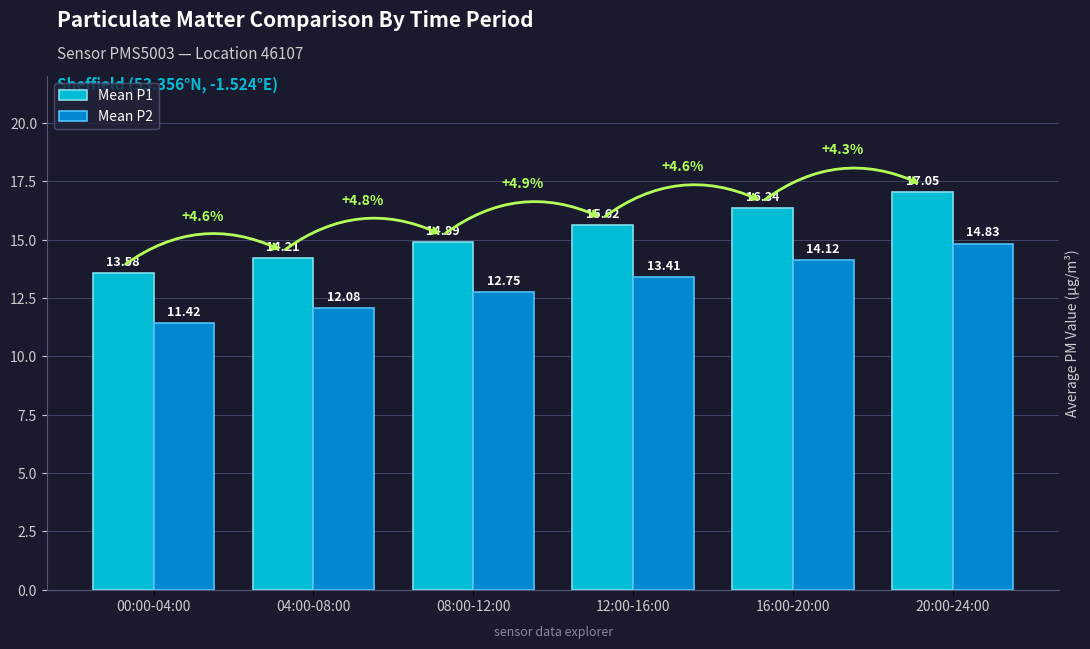

Is it true that Mean P2 equals 17.9 at 00:00-04:00?

False